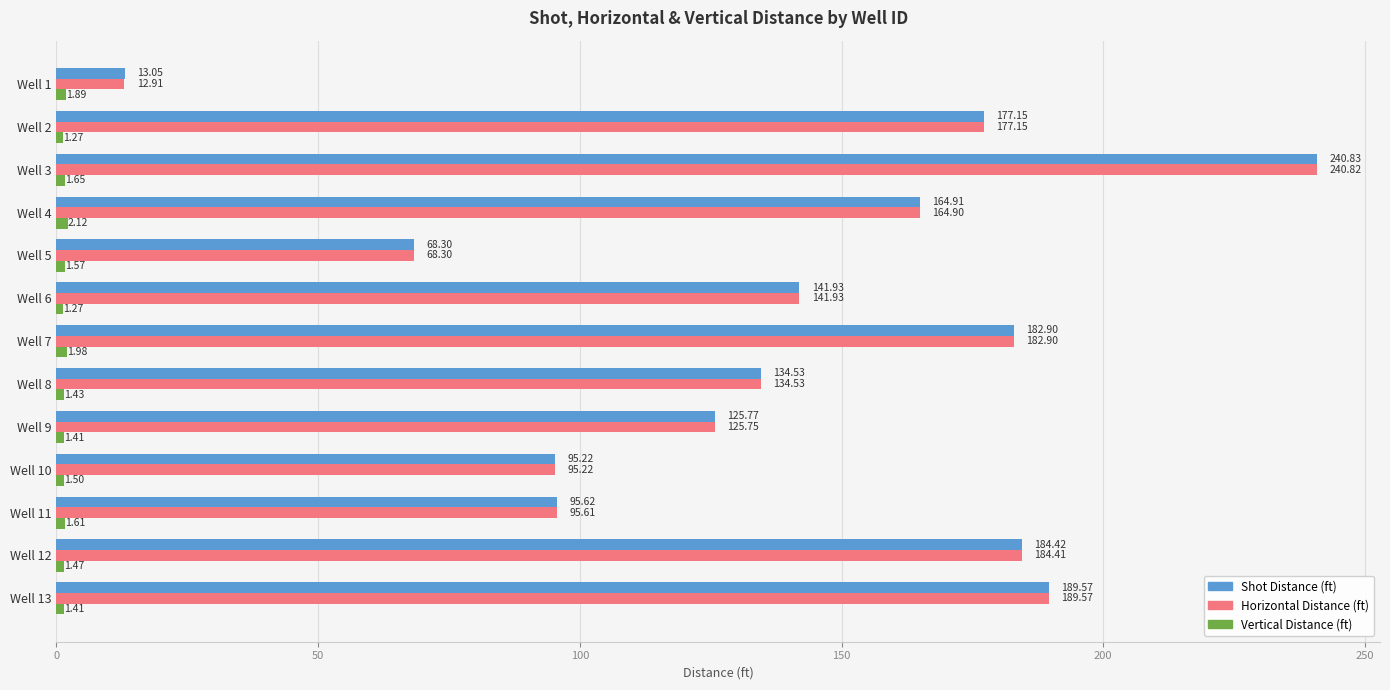

At how many categories does at least one series exceed 193?

1